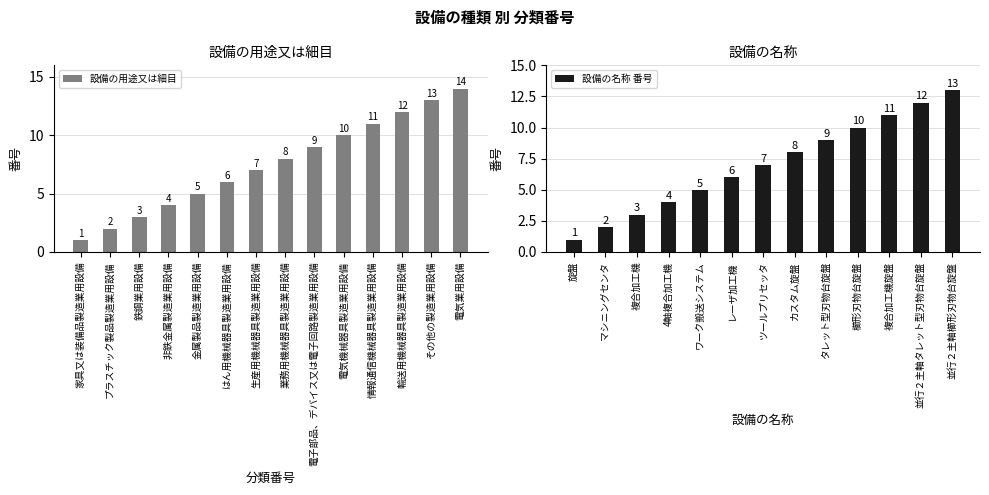

Rank the categories by 設備の用途又は細目 value from lowest to highest.

家具又は装備品製造業用設備, プラスチック製品製造業用設備, 鉄鋼業用設備, 非鉄金属製造業用設備, 金属製品製造業用設備, はん用機械器具製造業用設備, 生産用機械器具製造業用設備, 業務用機械器具製造業用設備, 電子部品、デバイス又は電子回路製造業用設備, 電気機械器具製造業用設備, 情報通信機械器具製造業用設備, 輸送用機械器具製造業用設備, その他の製造業用設備, 電気業用設備